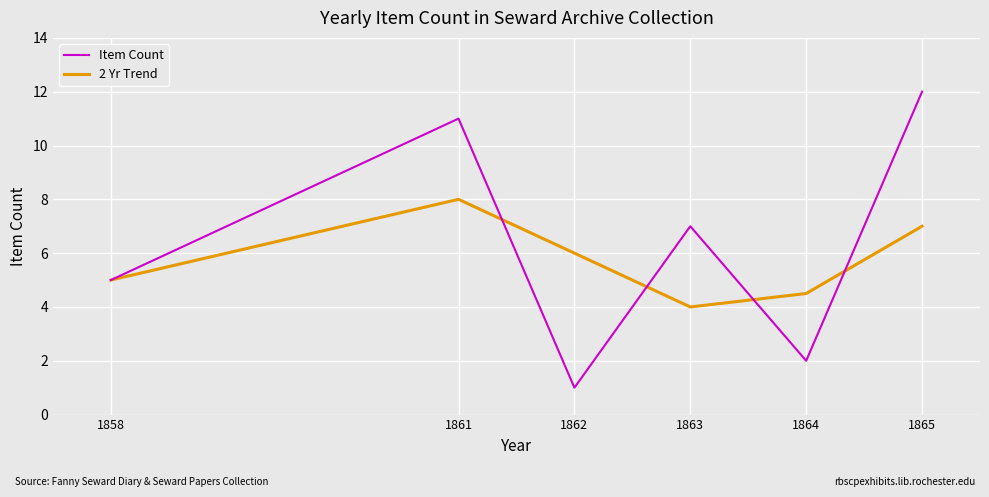

What is the sum of the Item Count values at 1863 and 1862?

8.0